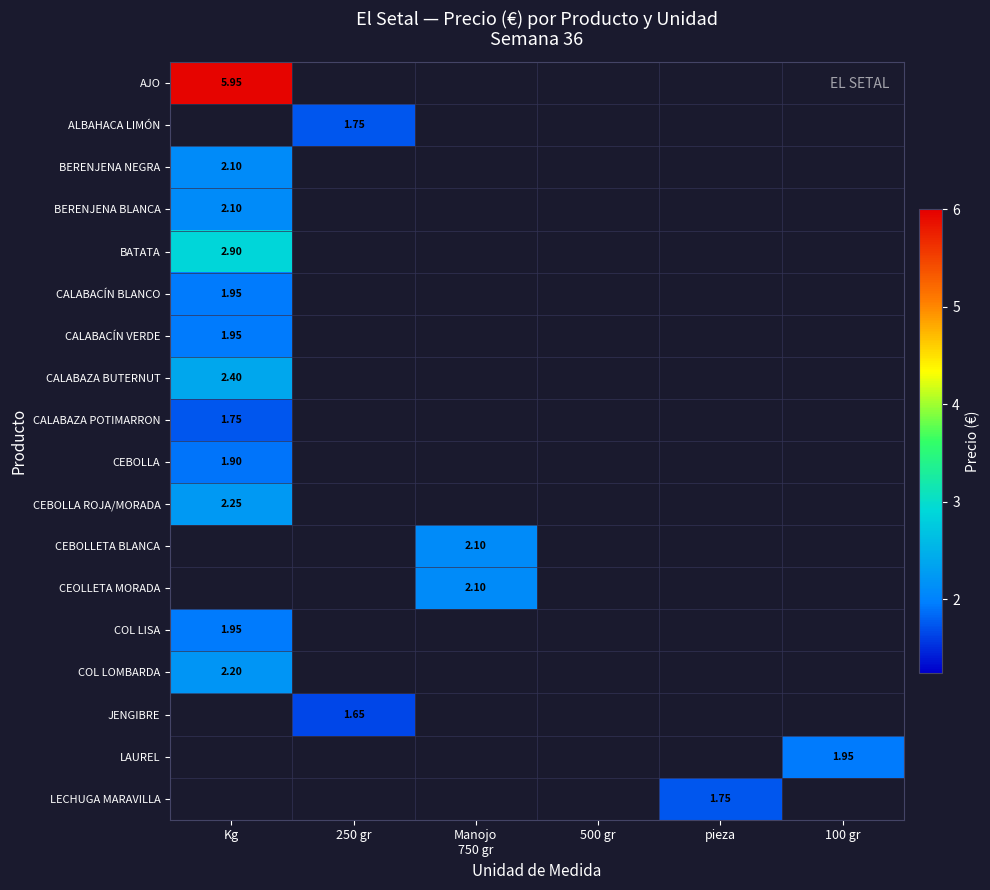

How many data points does each series have?

6